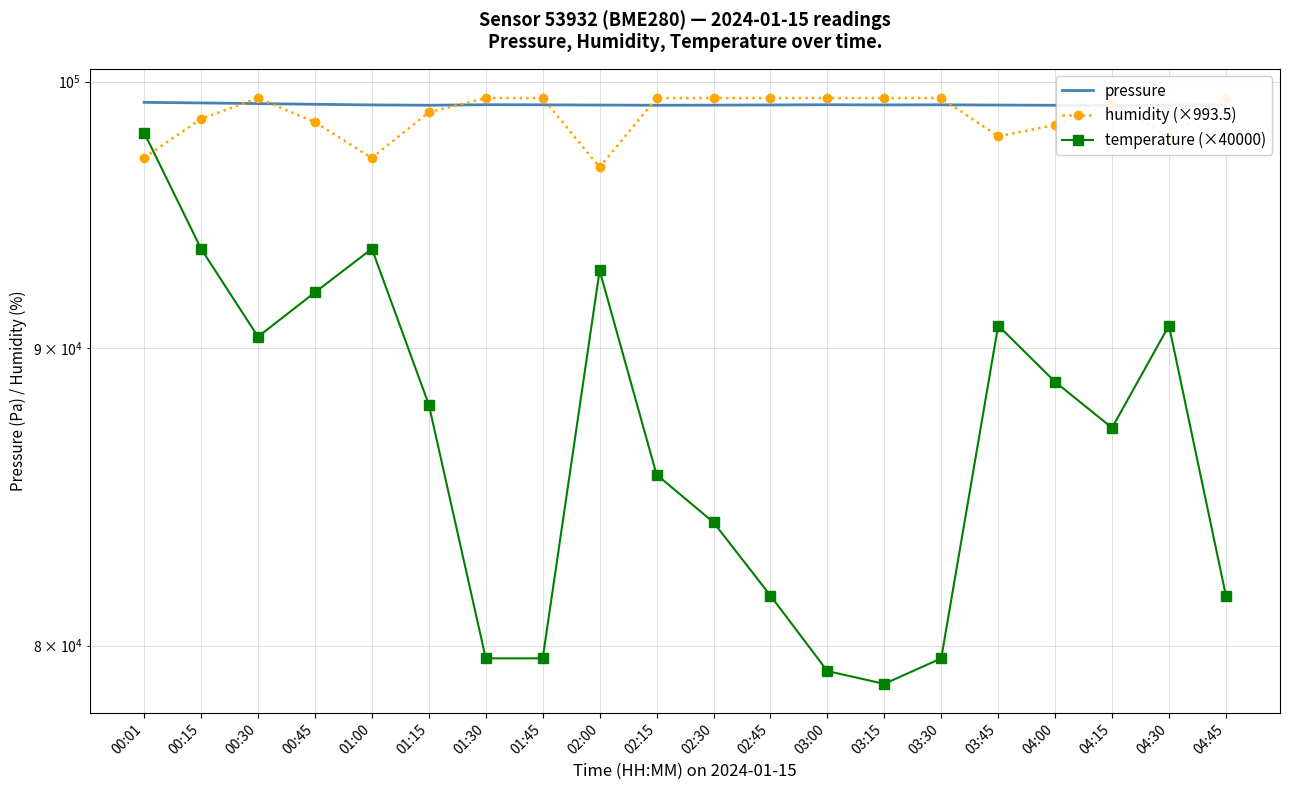

True or false: temperature (×40000) and pressure cross at least once.

False